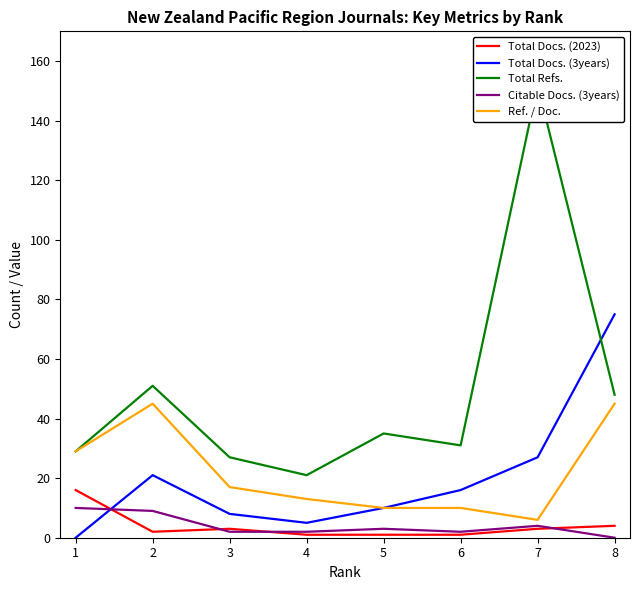

At which label does Ref. / Doc. first exceed 17?

1